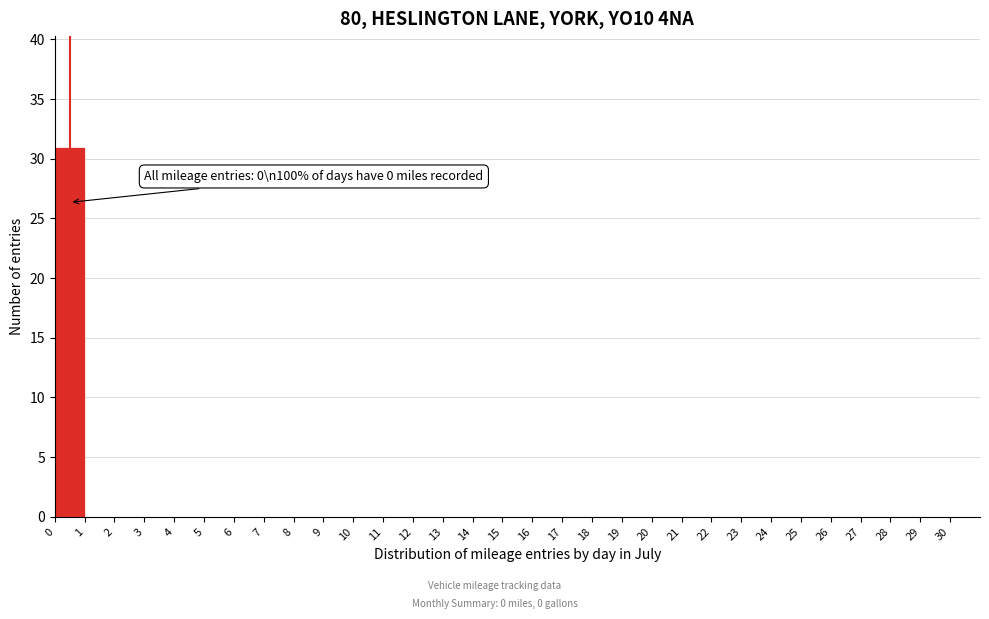

Which range on the x-axis has the tallest bar?

0 to 1